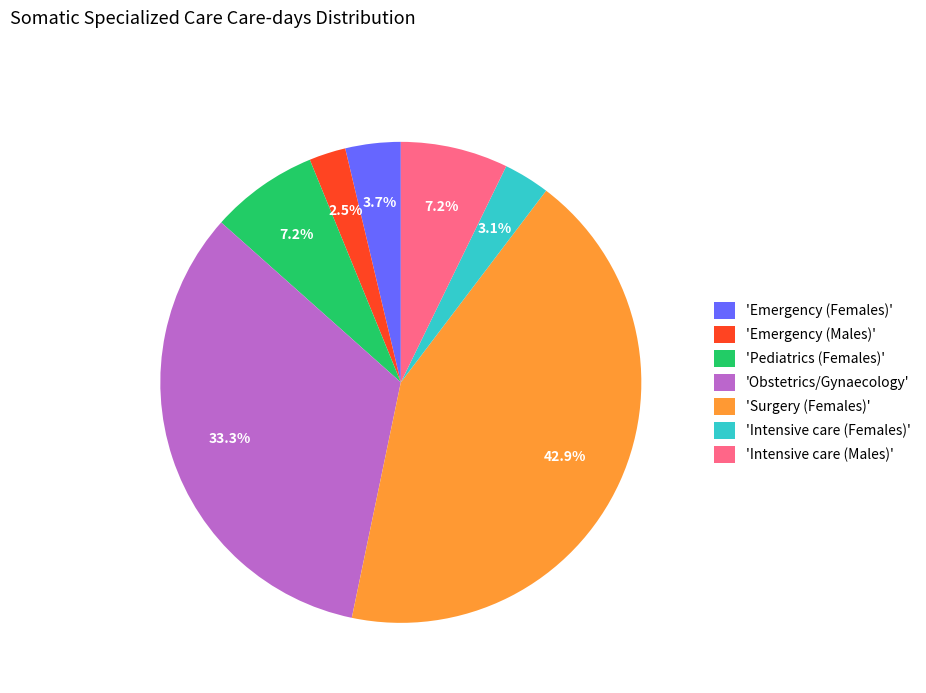

Which slice is the smallest?

'Emergency (Males)'